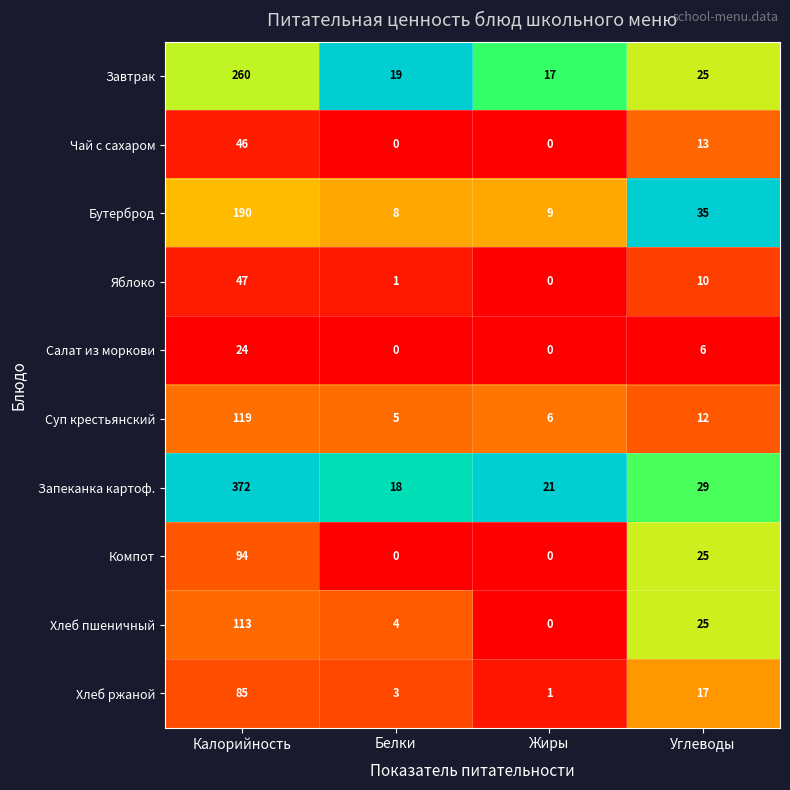

Which series has the largest range (max minus min)?

Запеканка картоф.